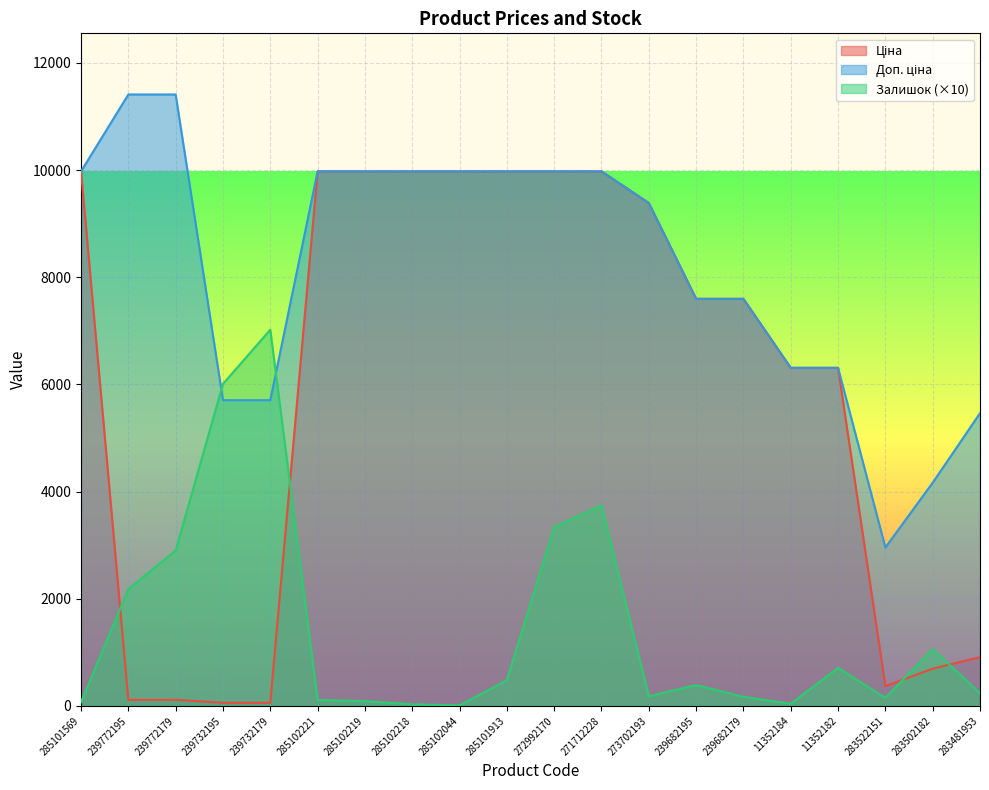

Rank the categories by Залишок value from highest to lowest.

239732179, 239732195, 271712228, 272992170, 239772179, 239772195, 283502182, 11352182, 285101913, 239682195, 283481953, 273702193, 239682179, 283522151, 285102221, 285102219, 285101569, 11352184, 285102218, 285102044